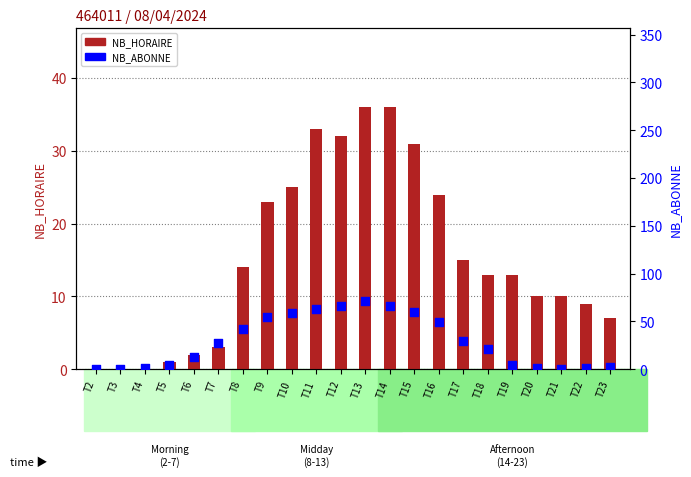

At which category is the sum across all series the highest?

T13